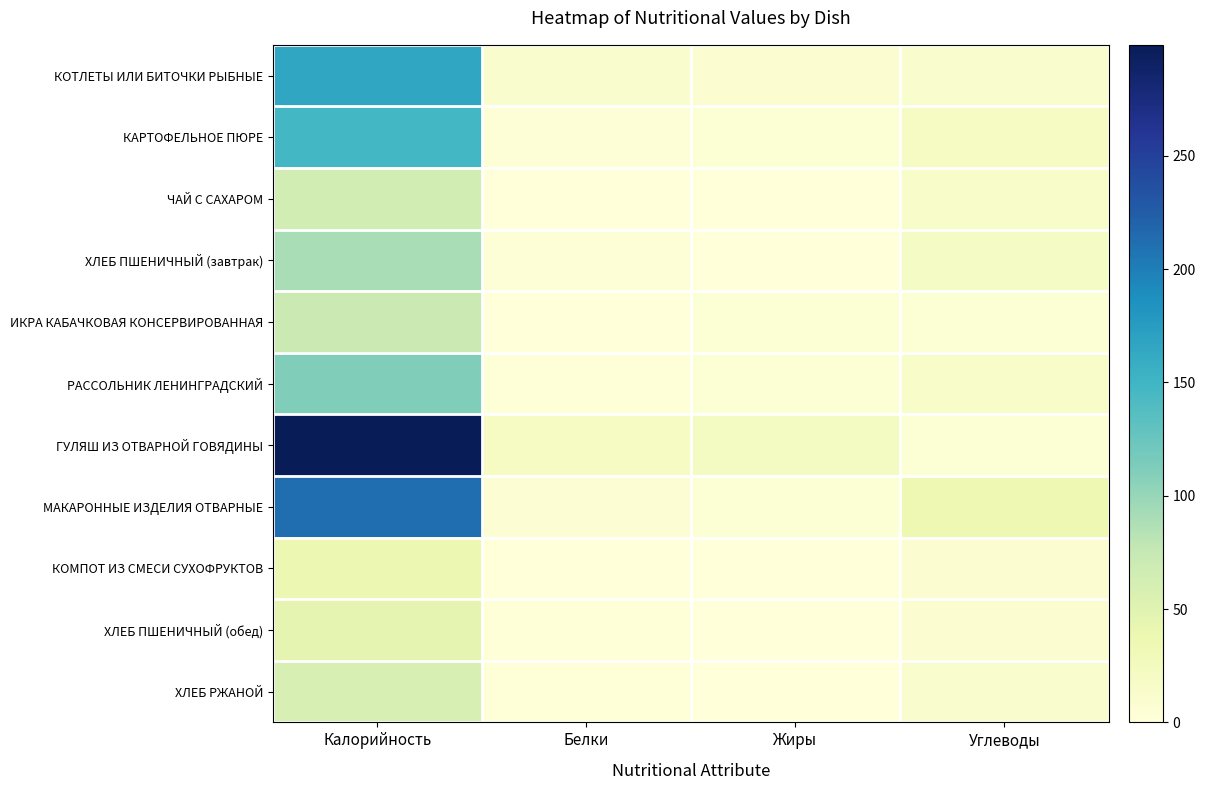

At how many categories does at least one series exceed 283?

1